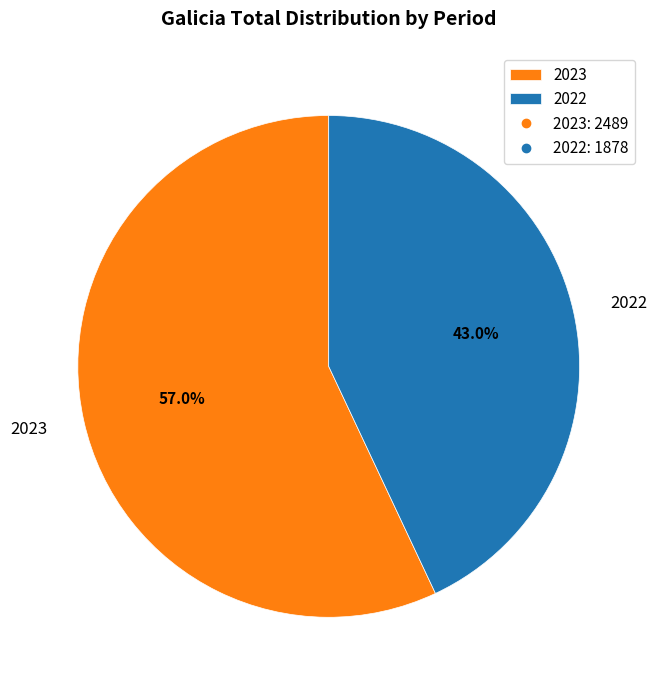

Is it true that 2022 is 38% of the pie?

False